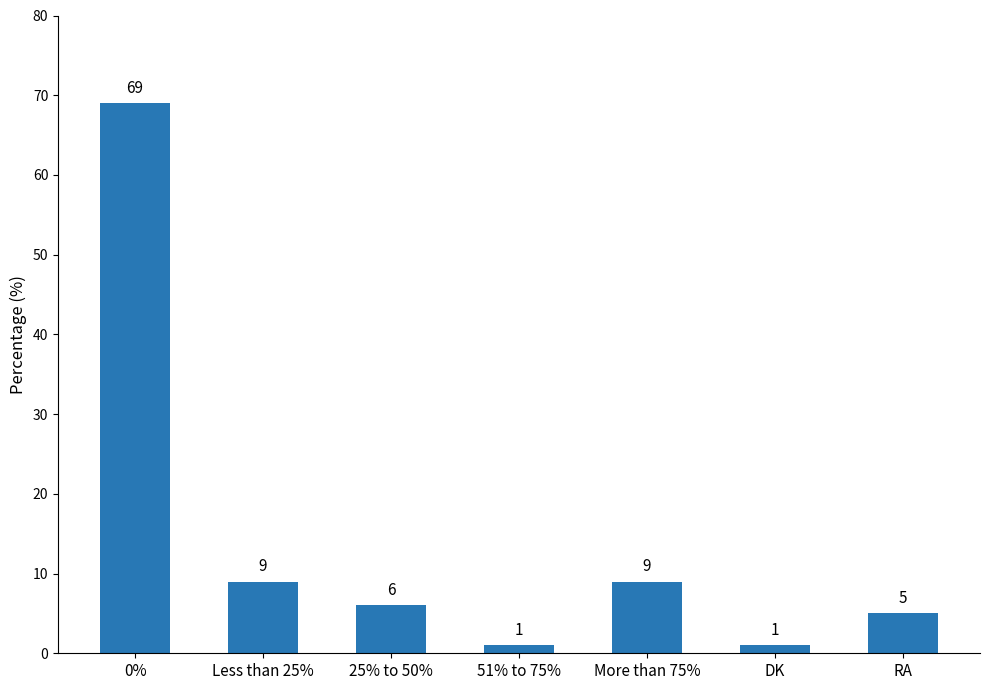

True or false: the data shows 109 at 0%.

False